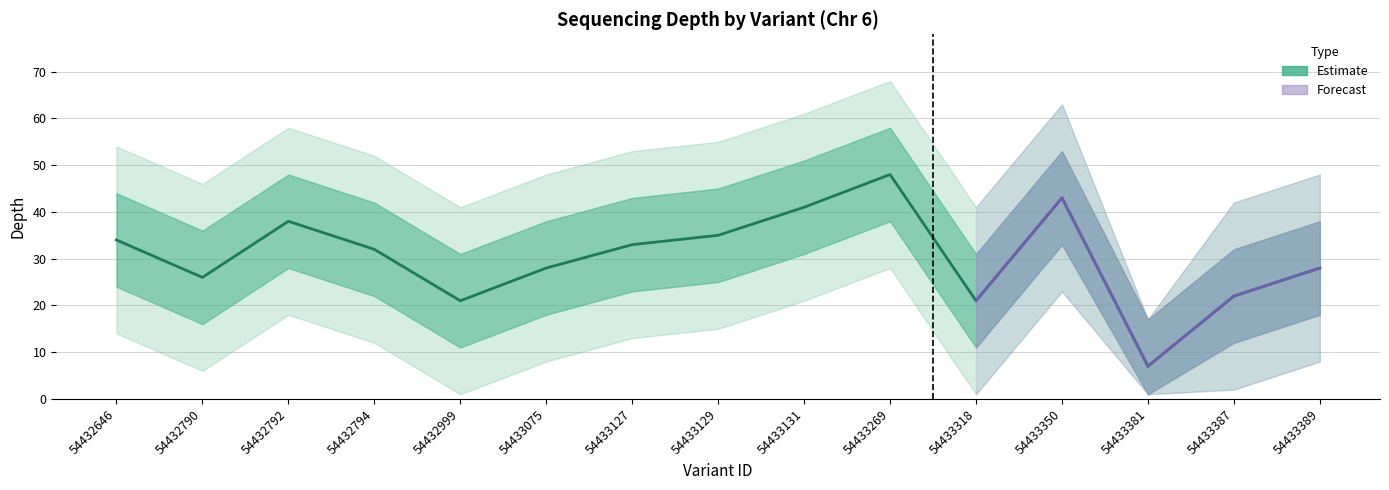

How many values in the depth series exceed 32?

7